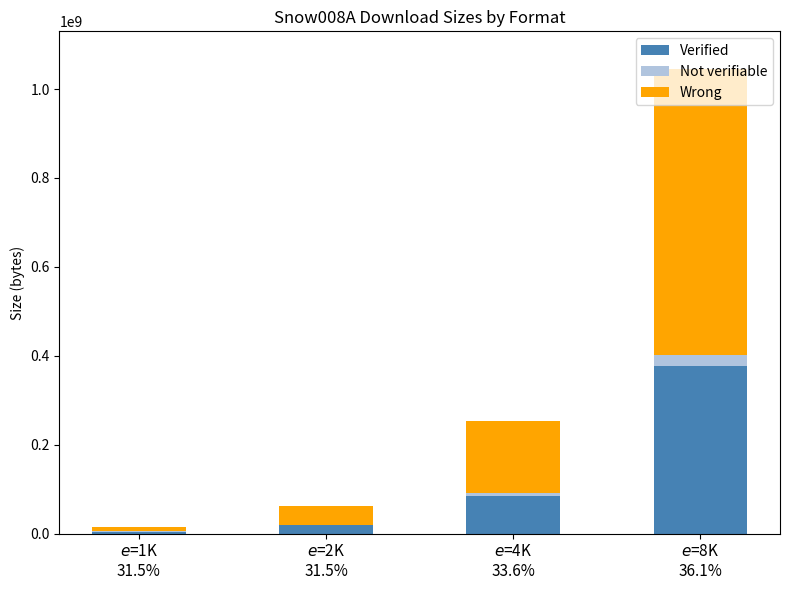

At which category is the sum across all series the highest?

$e$=8K
36.1%